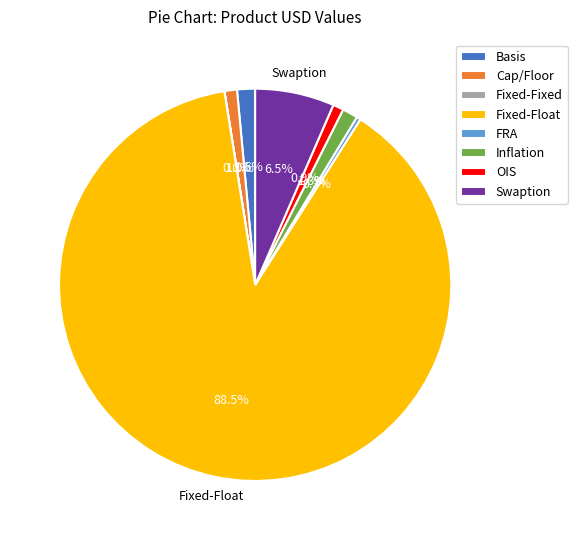

Which category has the biggest portion of the pie?

Fixed-Float